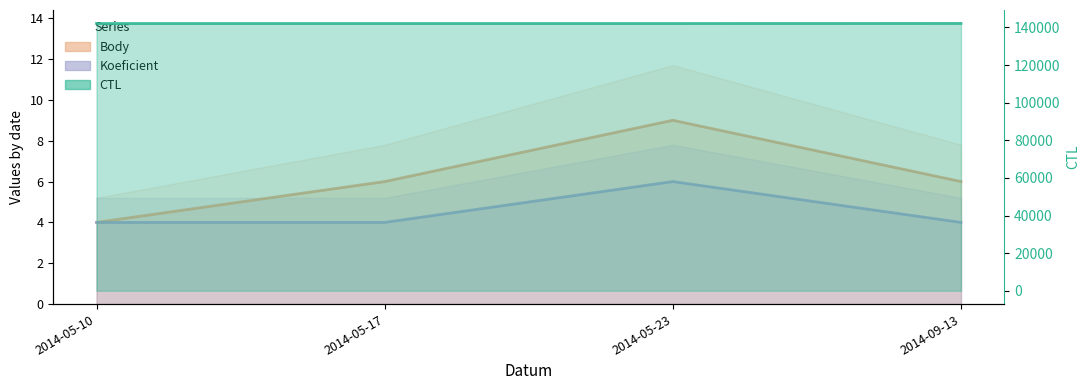

At how many categories does at least one series exceed 21404?

4